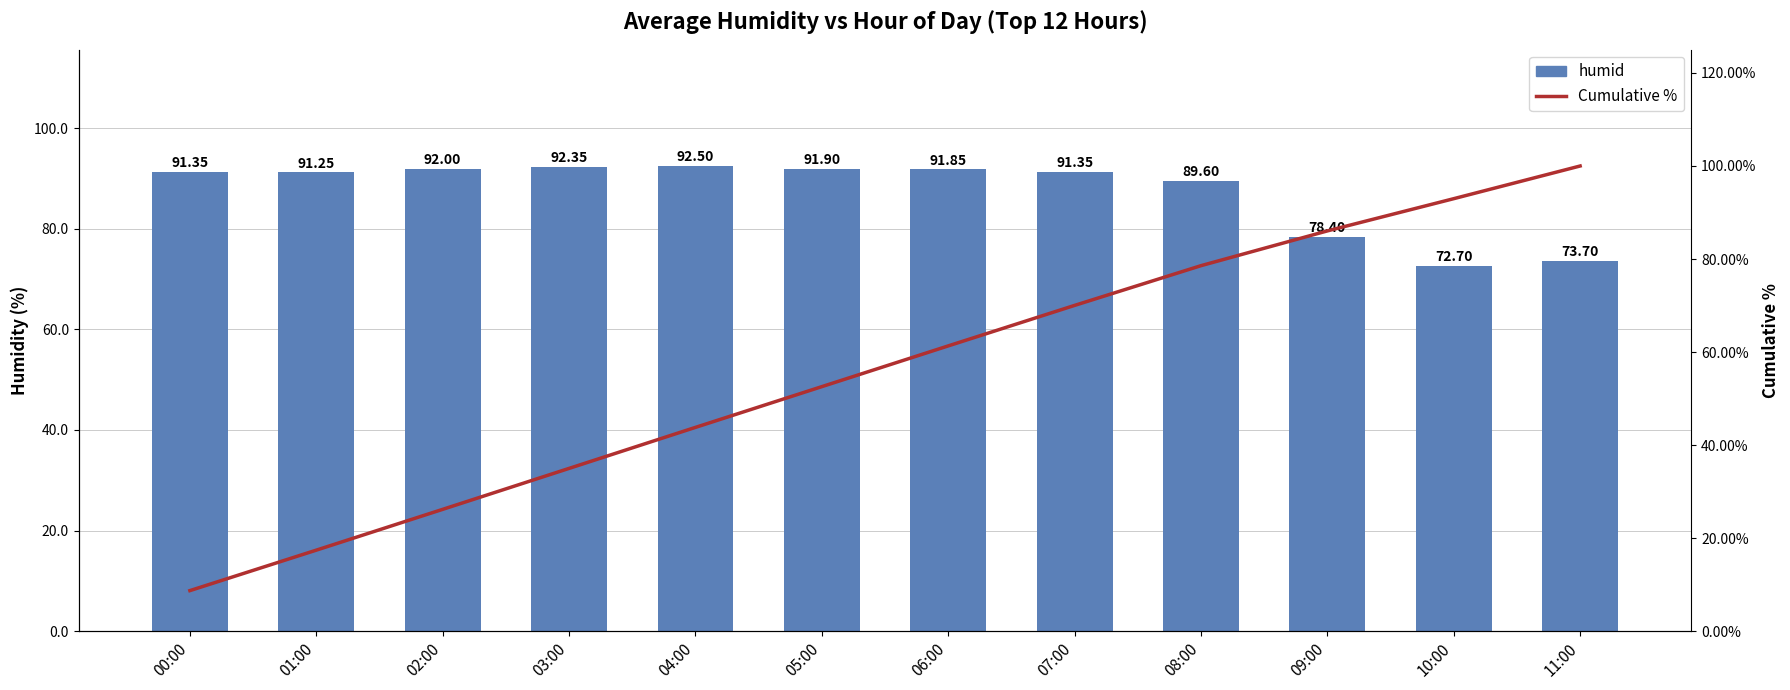

Is the value of Cumulative % at 09:00 greater than the value of humid at 09:00?

Yes